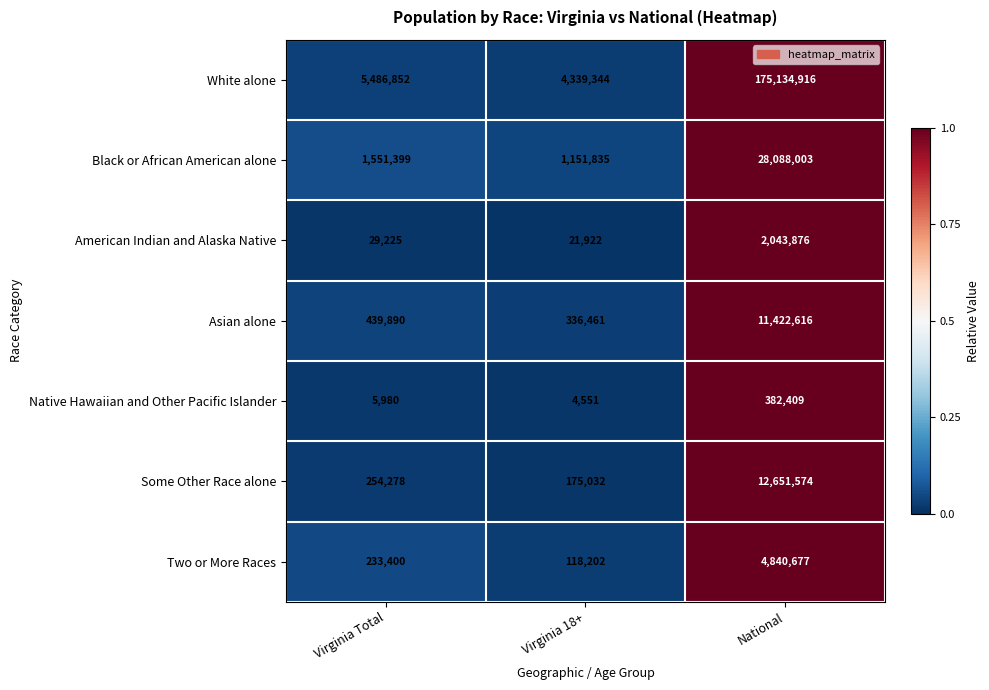

At which category does the chart reach its minimum across all series?

Virginia 18+